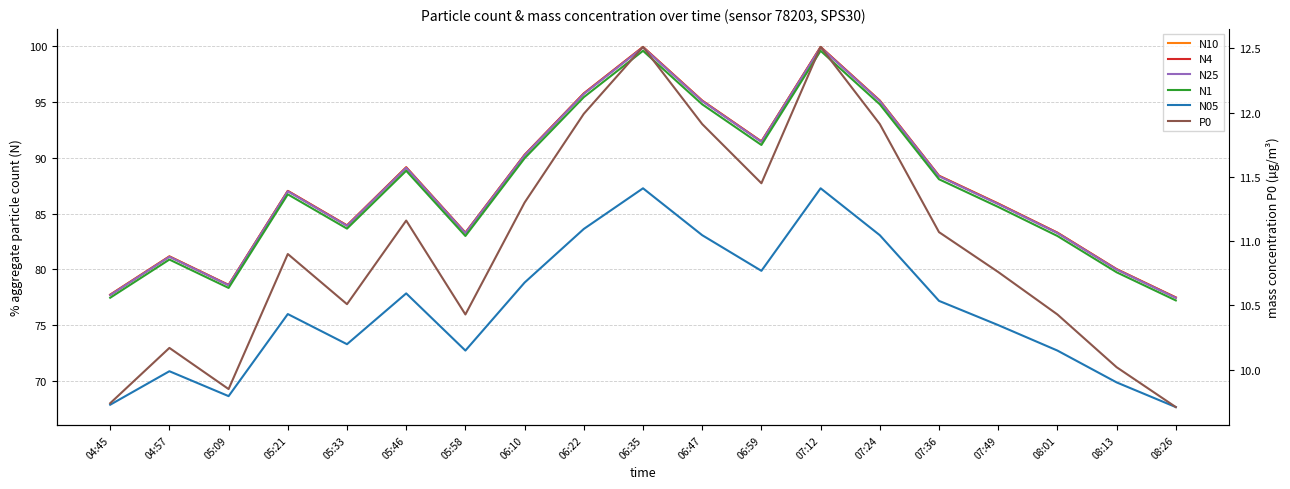

Which category has the highest value across all series?

06:35